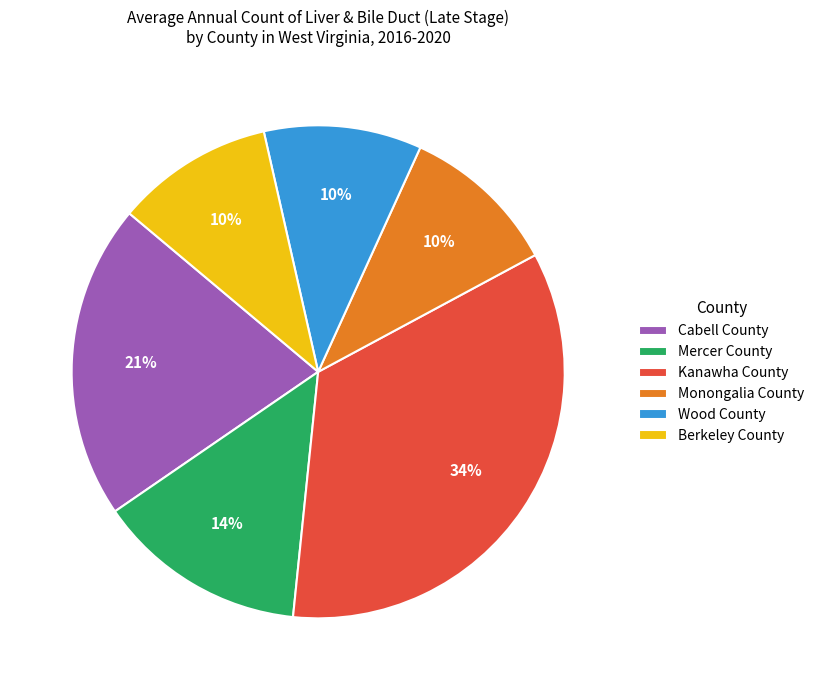

To the nearest percent, what is the difference between the largest and smallest slice percentages?

24%